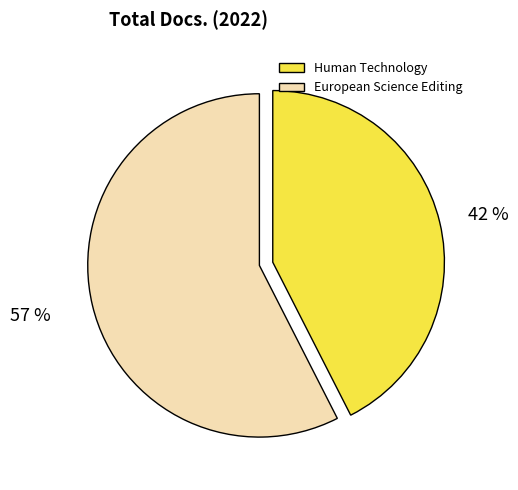

To the nearest percent, what is the average slice percentage?

50%